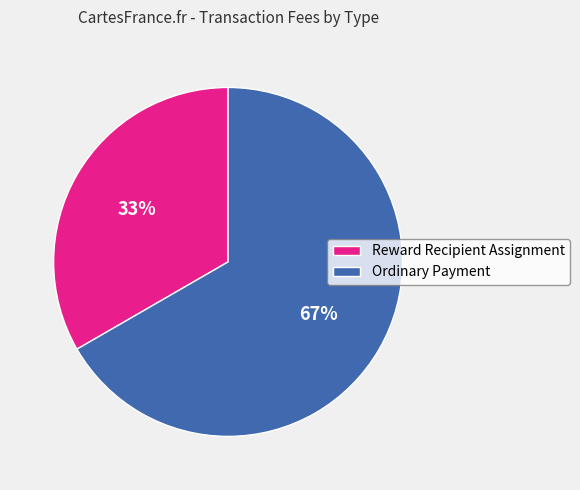

Combined, do Reward Recipient Assignment and Ordinary Payment account for over 50%?

Yes